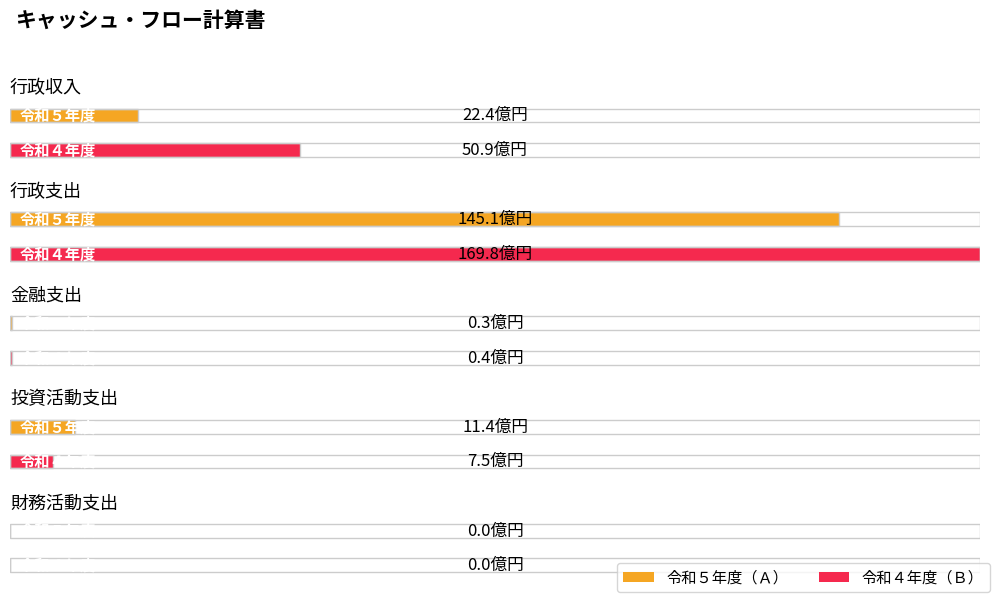

How many groups of bars are there?

5